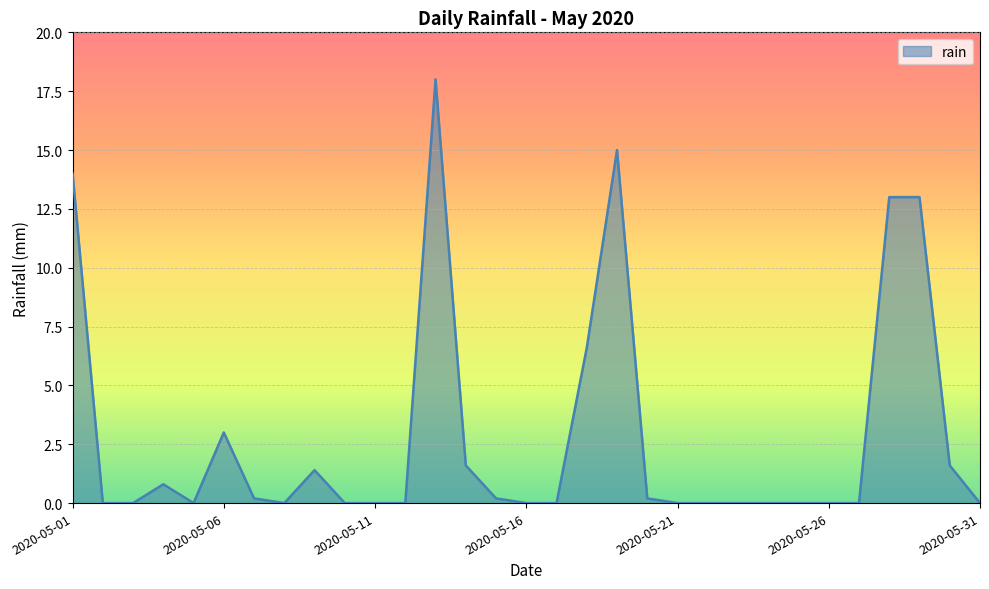

What is the greatest value displayed?

18.0